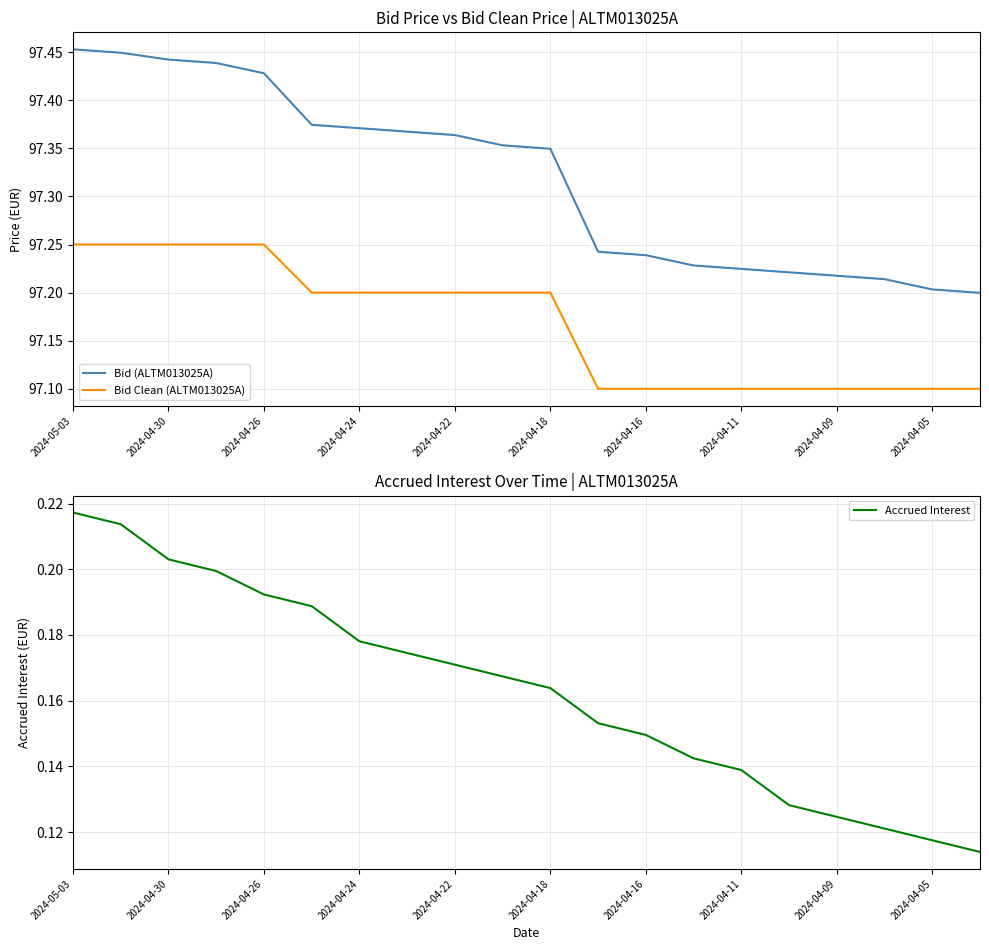

Which category has the highest value in the Accrued Interest series?

2024-05-03